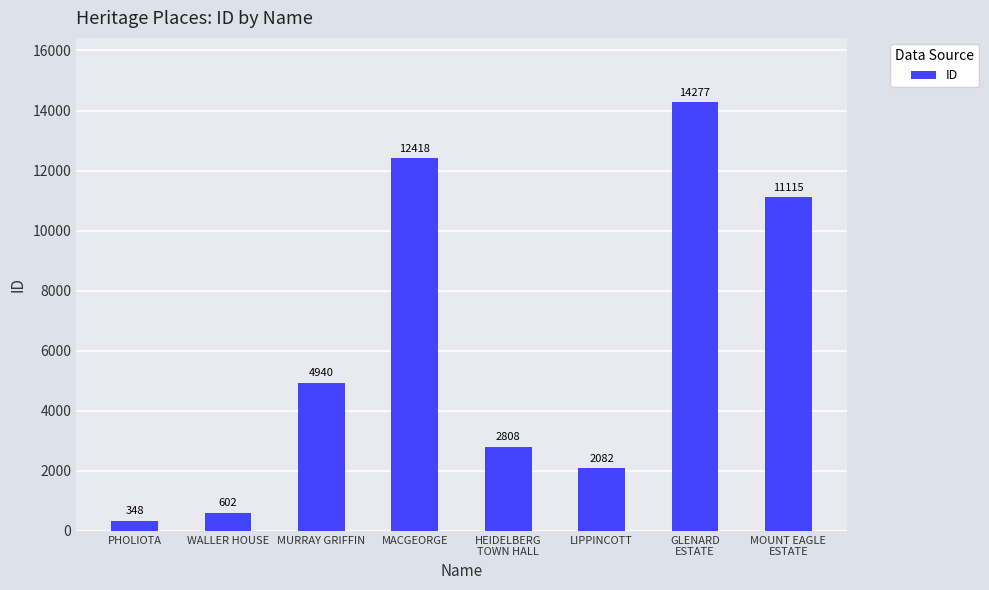

Is it true that the value at MOUNT EAGLE
ESTATE is 11115?

True